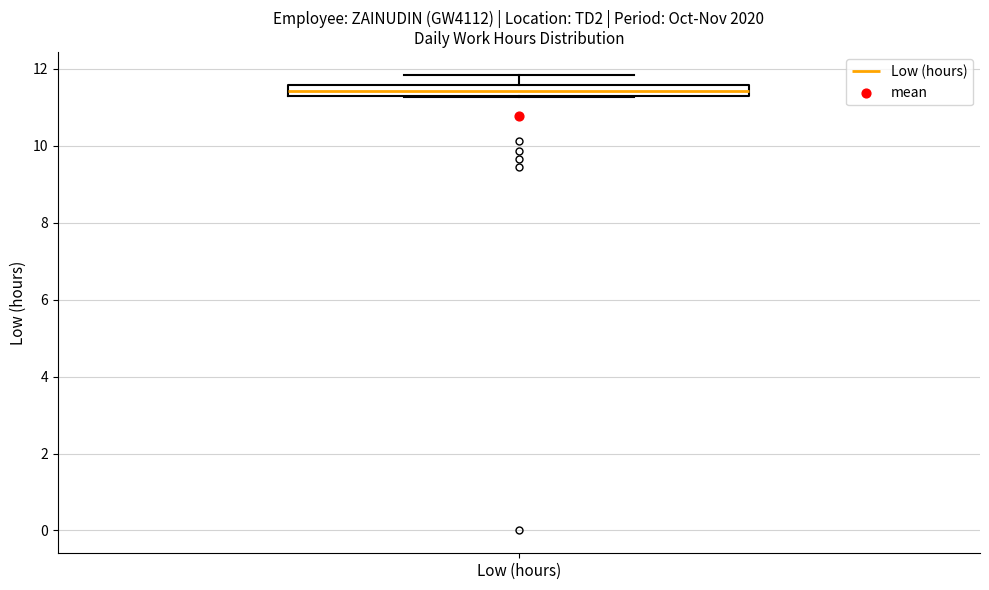

Where does the upper whisker of the box for Low (hours) end on the y-axis? The values are not printed on the chart, so give them approximately, as read against the axis.

11.8